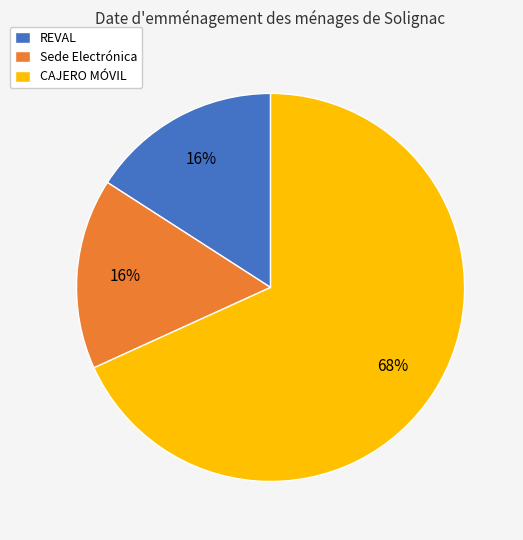

Count the number of slices in the pie.

3